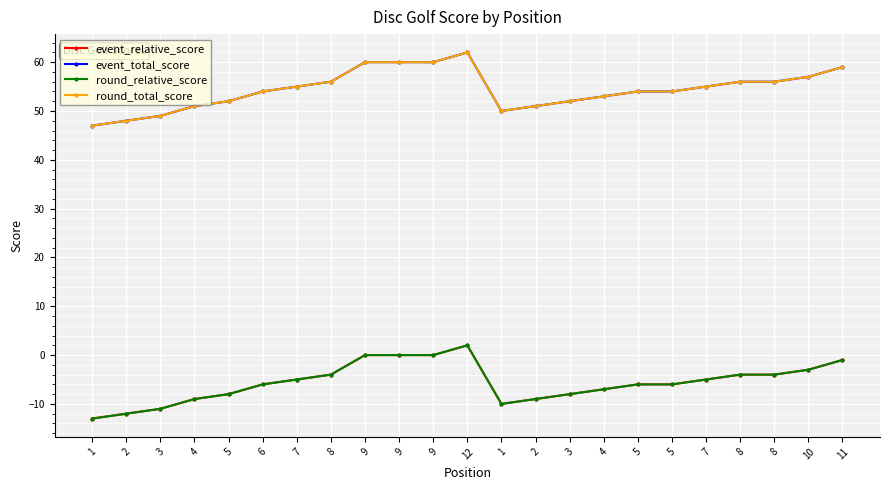

What is the difference between the highest and lowest values at 4?

60